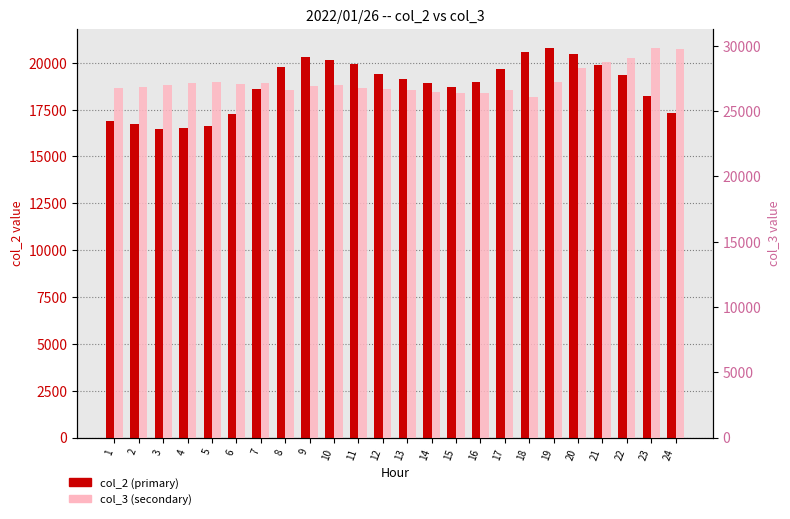

What is the value of the col_2 (primary) bar at the 10th from the left?

20156